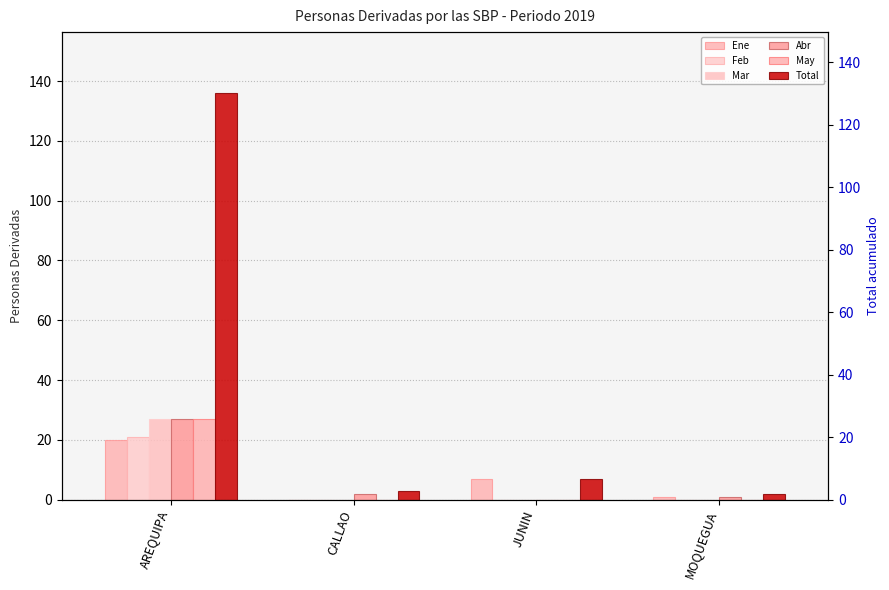

Rank the series by their maximum value, from lowest to highest.

Ene, Feb, Mar, Abr, May, Total